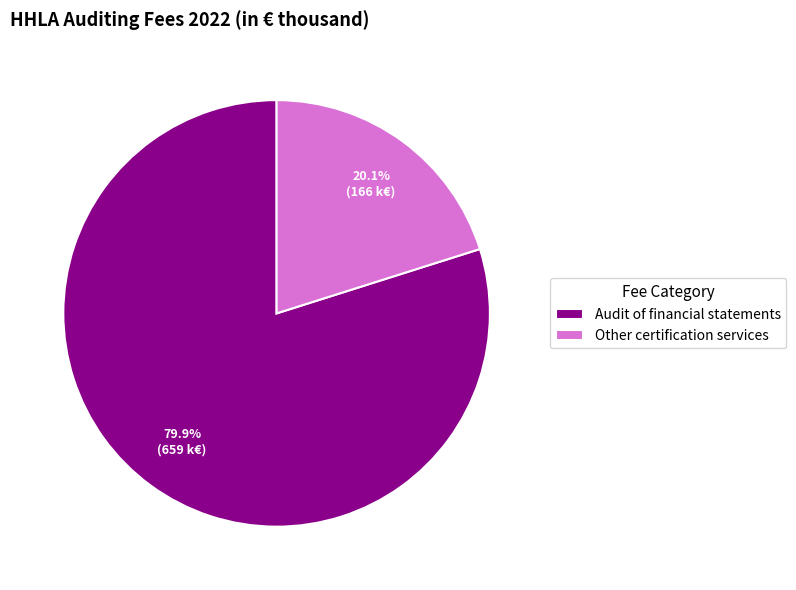

Which category has the biggest portion of the pie?

Audit of financial statements